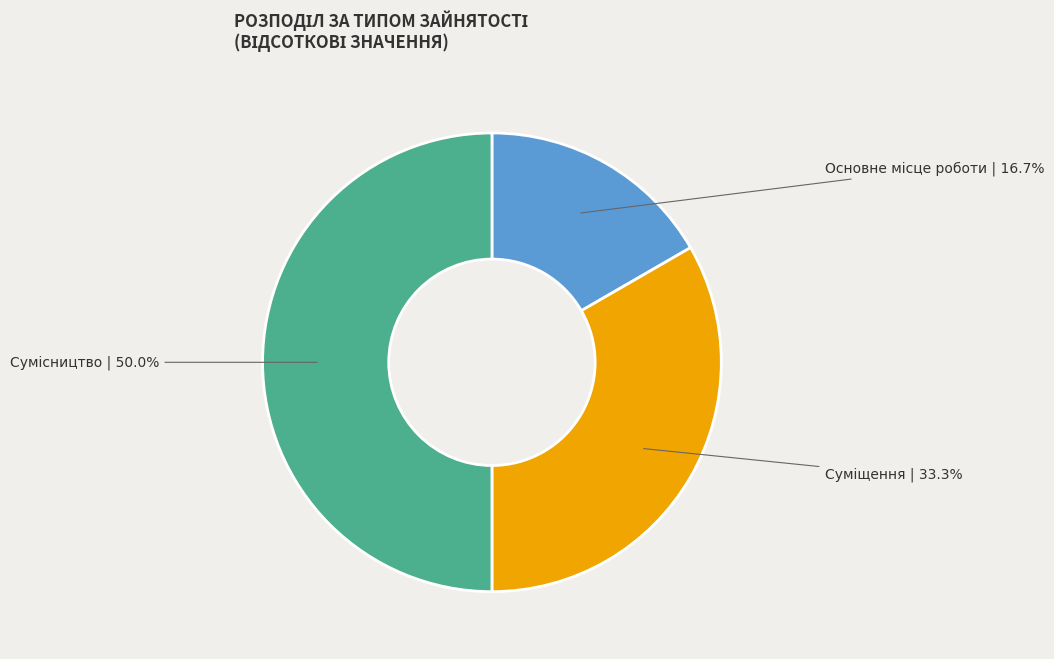

To the nearest percent, what percentage of the pie is Основне місце роботи?

17%